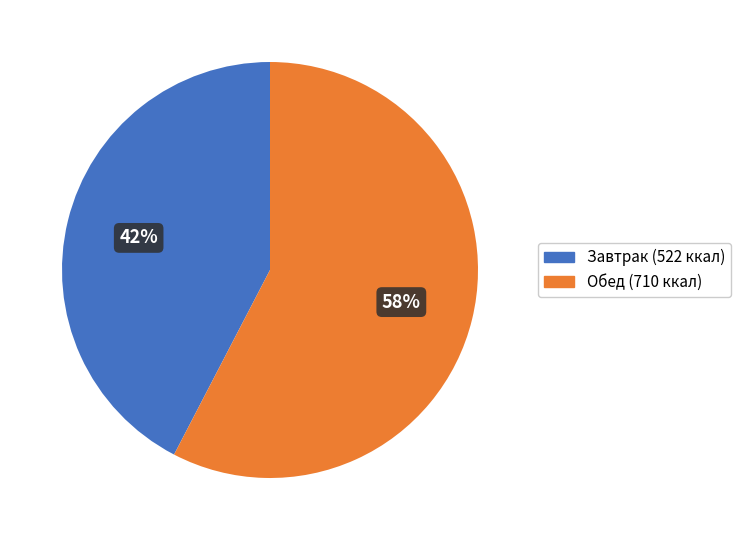

How many segments does this pie chart have?

2